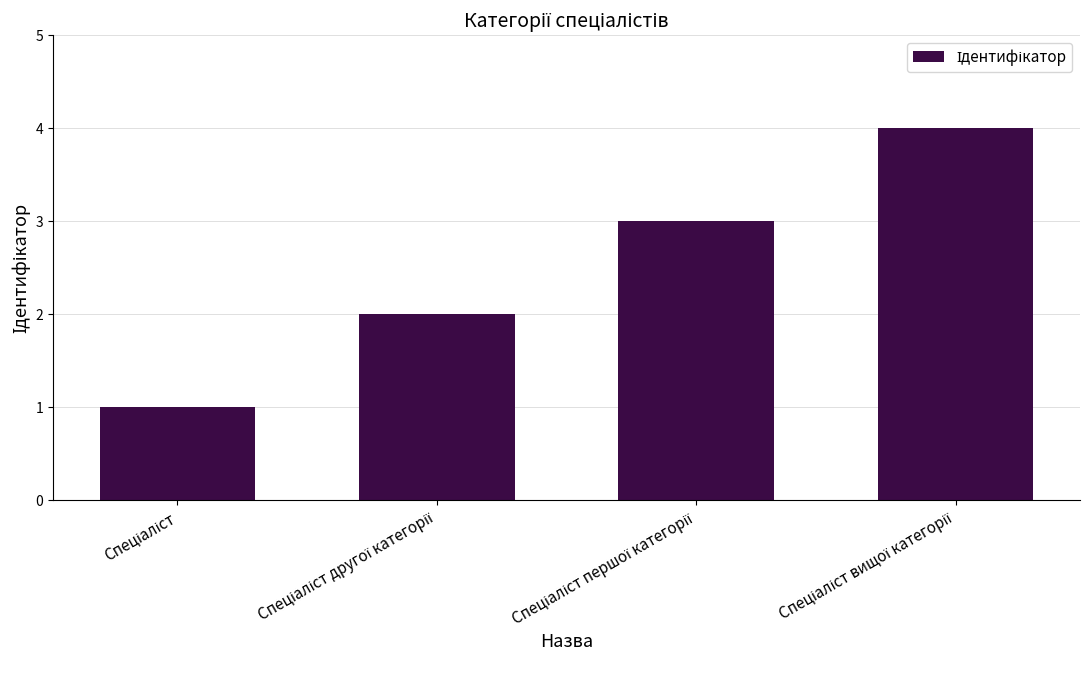

What is the sum of all values?

10